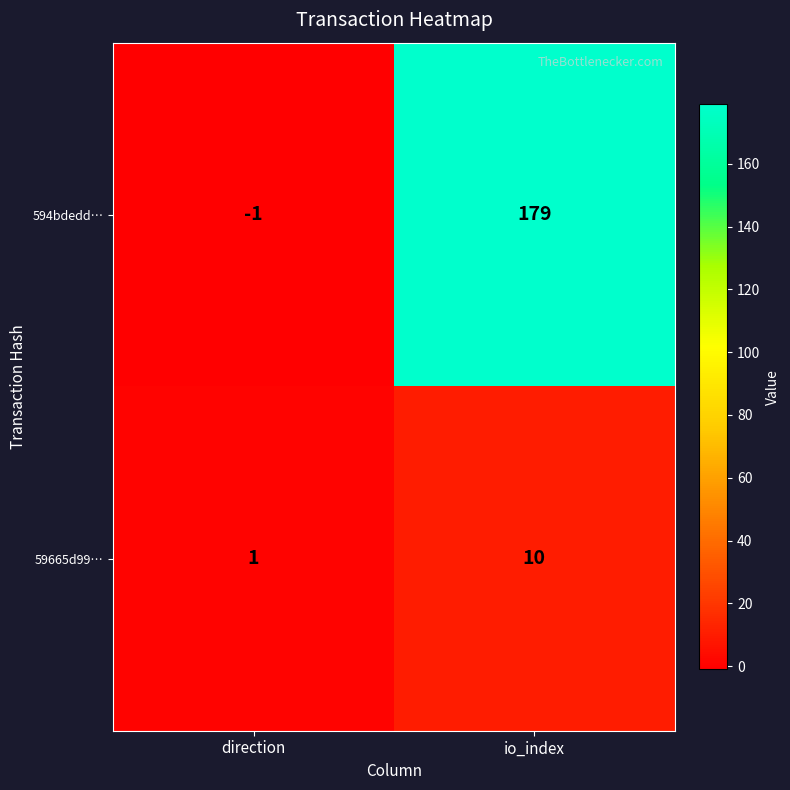

What is the average value of the 59665d99… series?

6